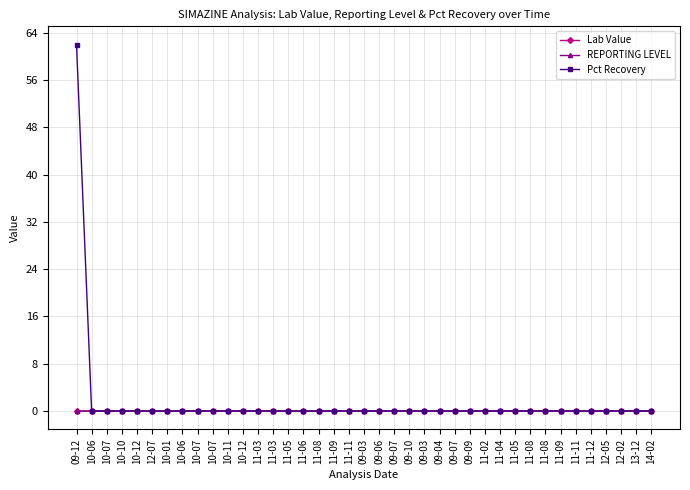

Is this an area chart (filled region under the line)?

No